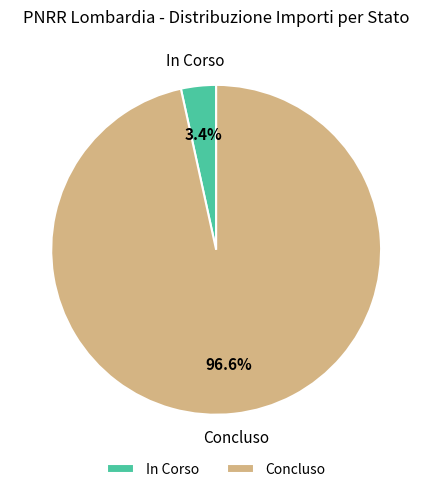

What is the total percentage of Concluso and In Corso?

100.0%